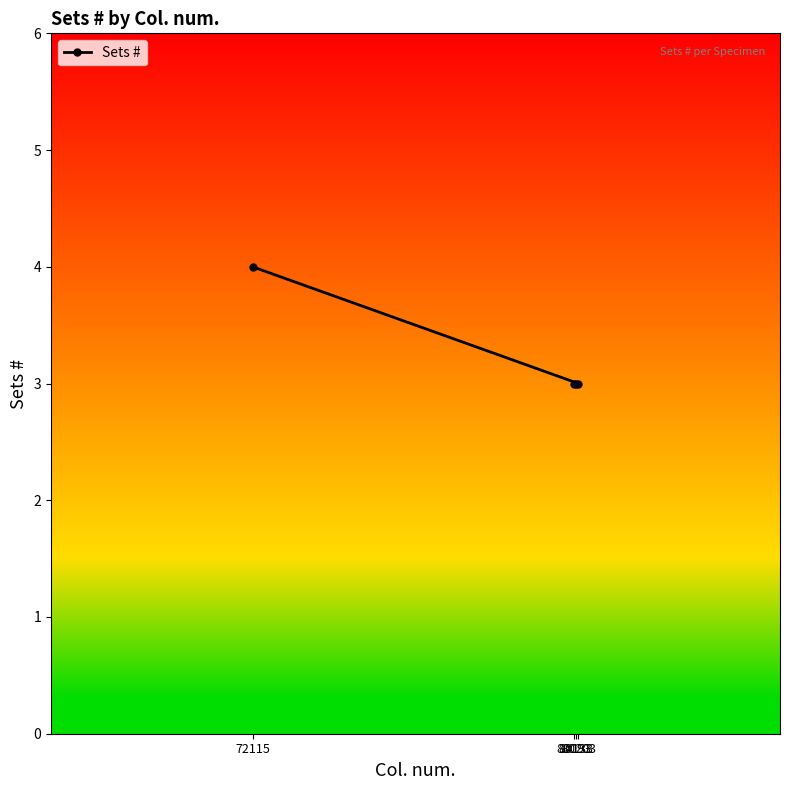

What is the change in value from 80093 to 72115?

+1